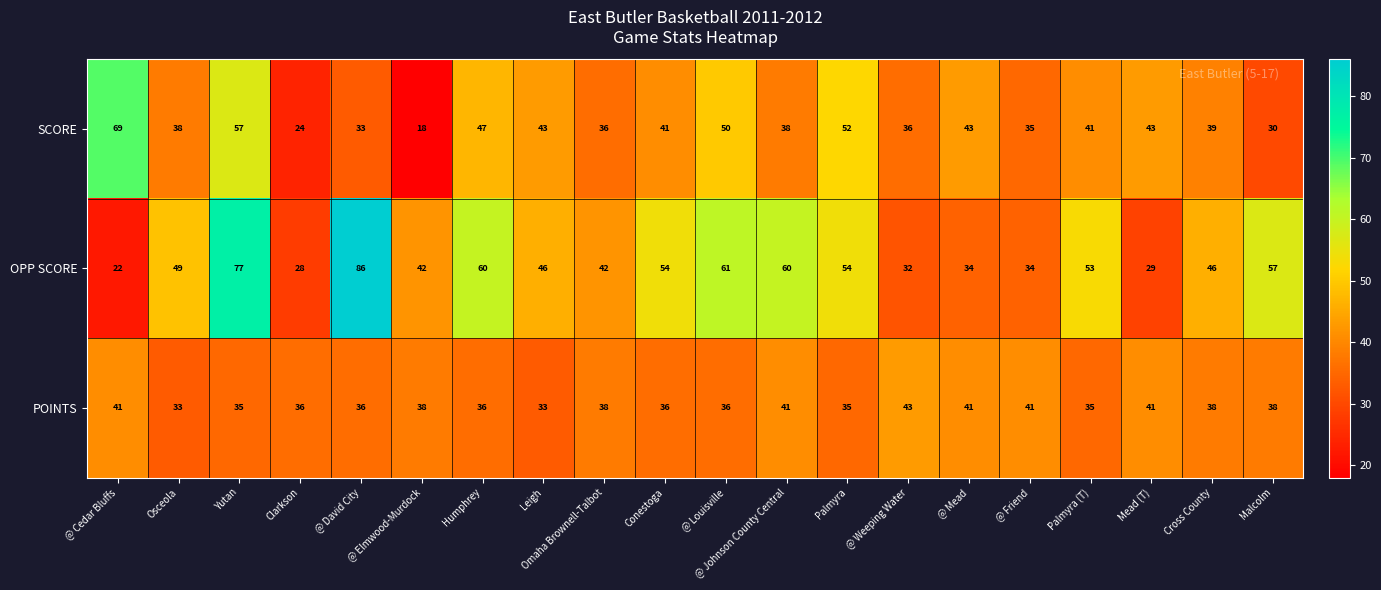

Which category has the lowest value across all series?

@ Elmwood-Murdock